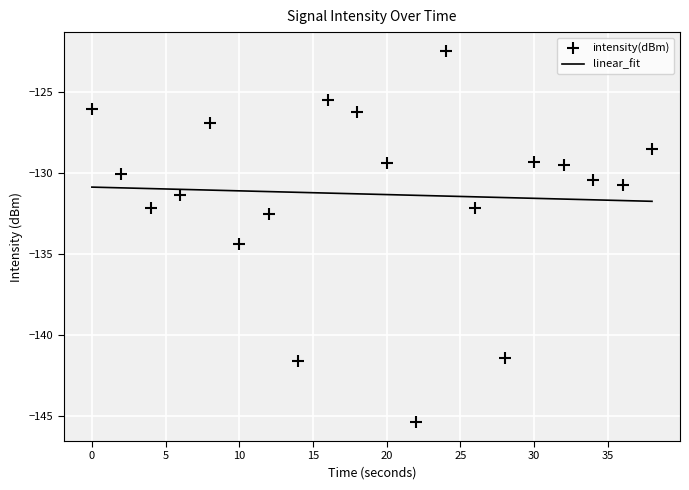

Which series has the widest spread of Y values?

intensity(dBm)